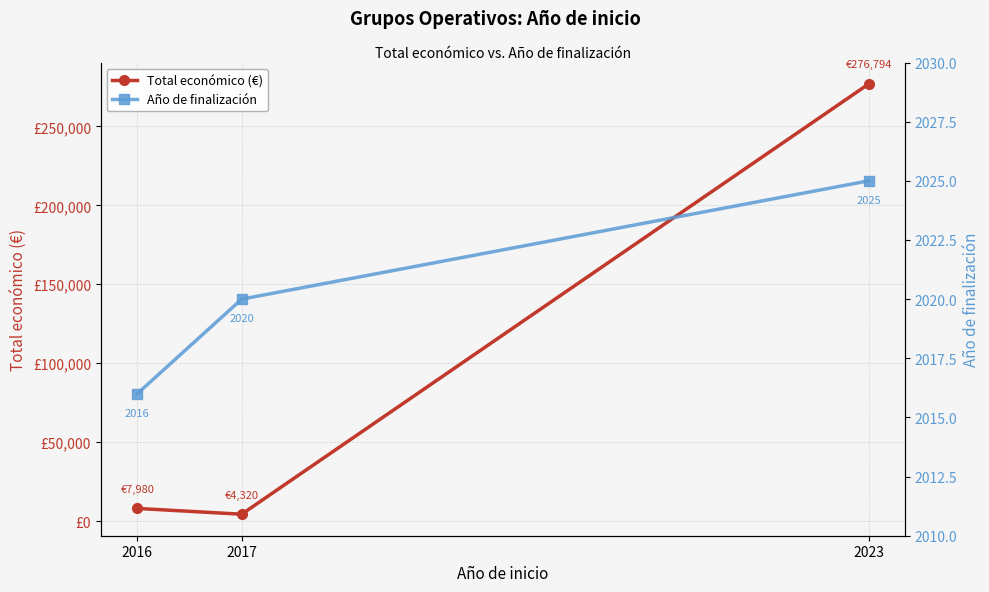

Which category has the highest value in the Año de finalización series?

2023